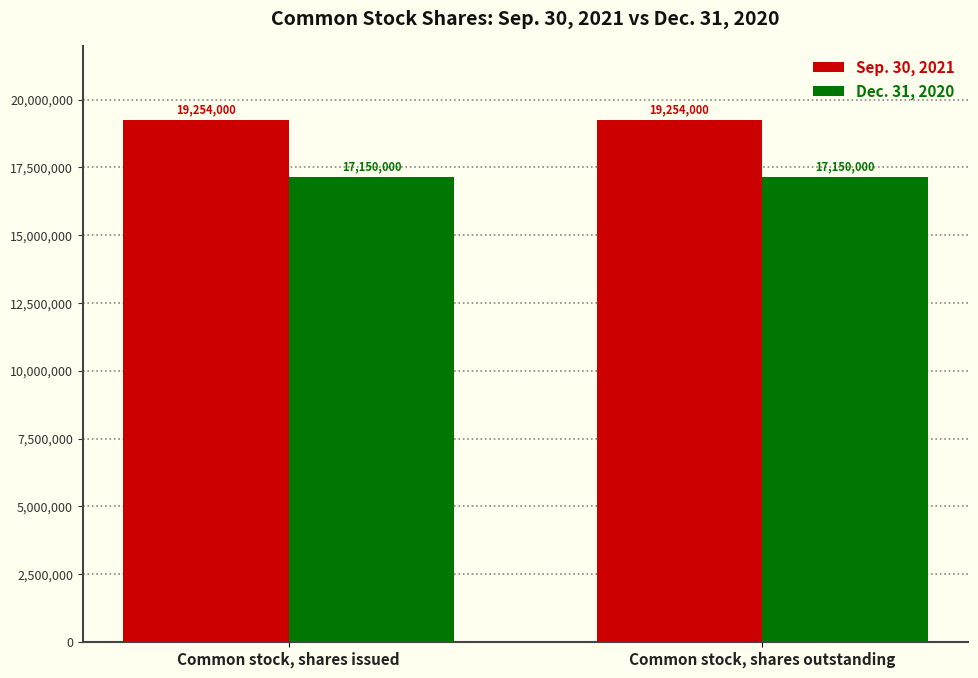

List the series in order of their peak value, lowest first.

Dec. 31, 2020, Sep. 30, 2021